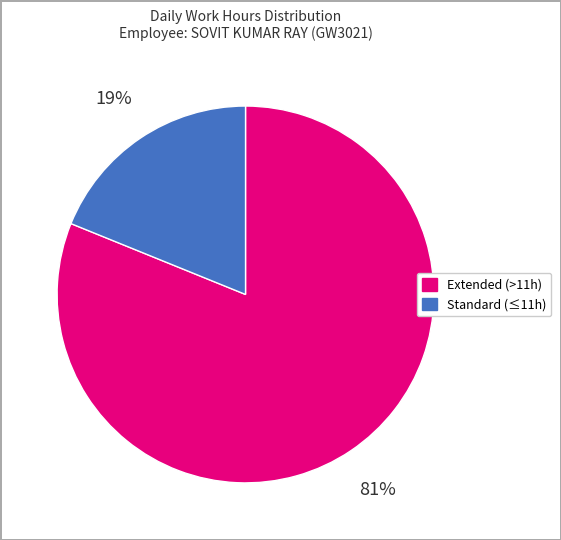

Is there a majority slice in this chart?

Yes